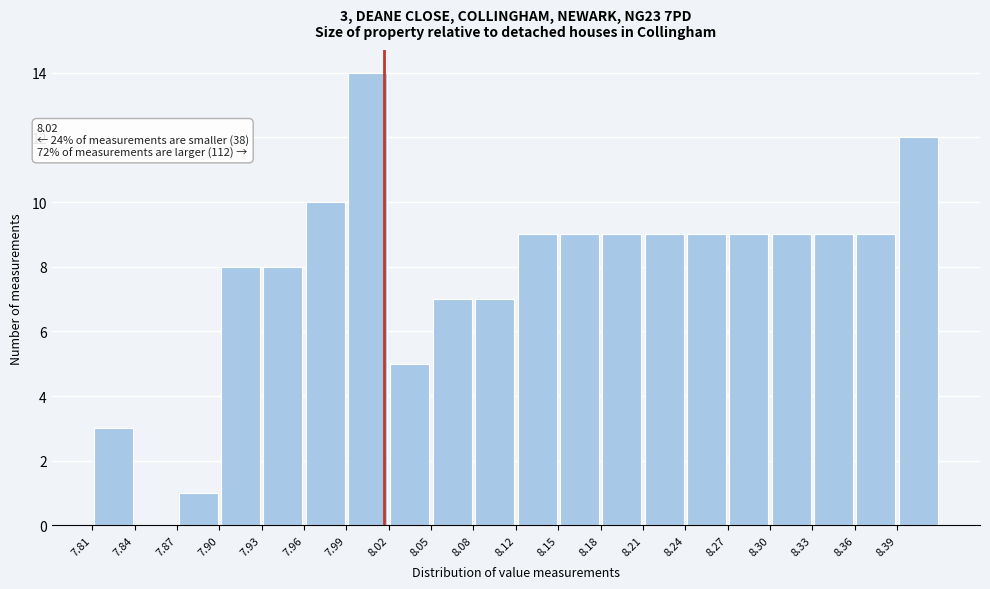

Over which range of the x-axis is the bar tallest?

7.995 to 8.025